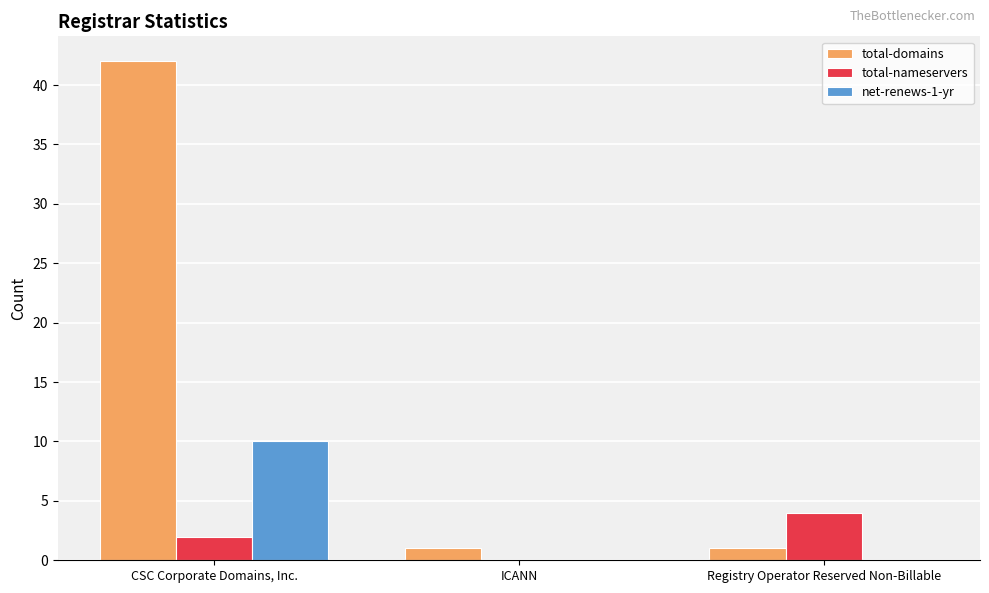

Are the bars grouped side by side (vs. stacked)?

Yes